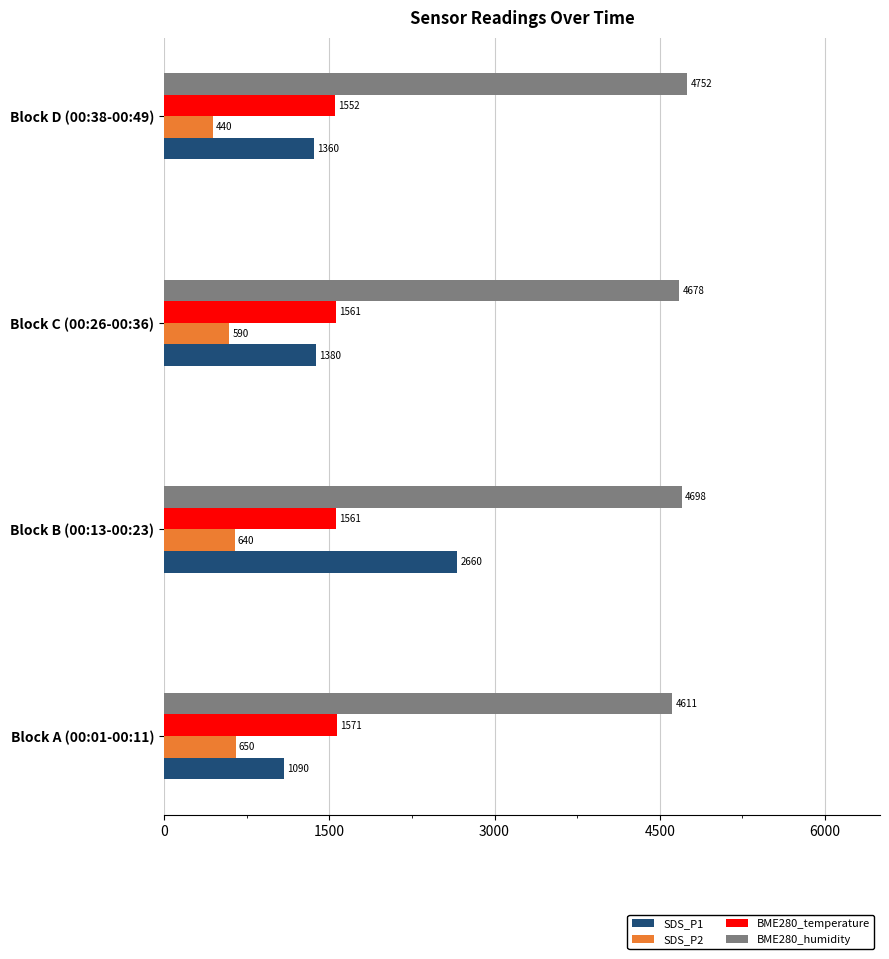

What is the difference between the highest and lowest values at Block B (00:13-00:23)?

4058